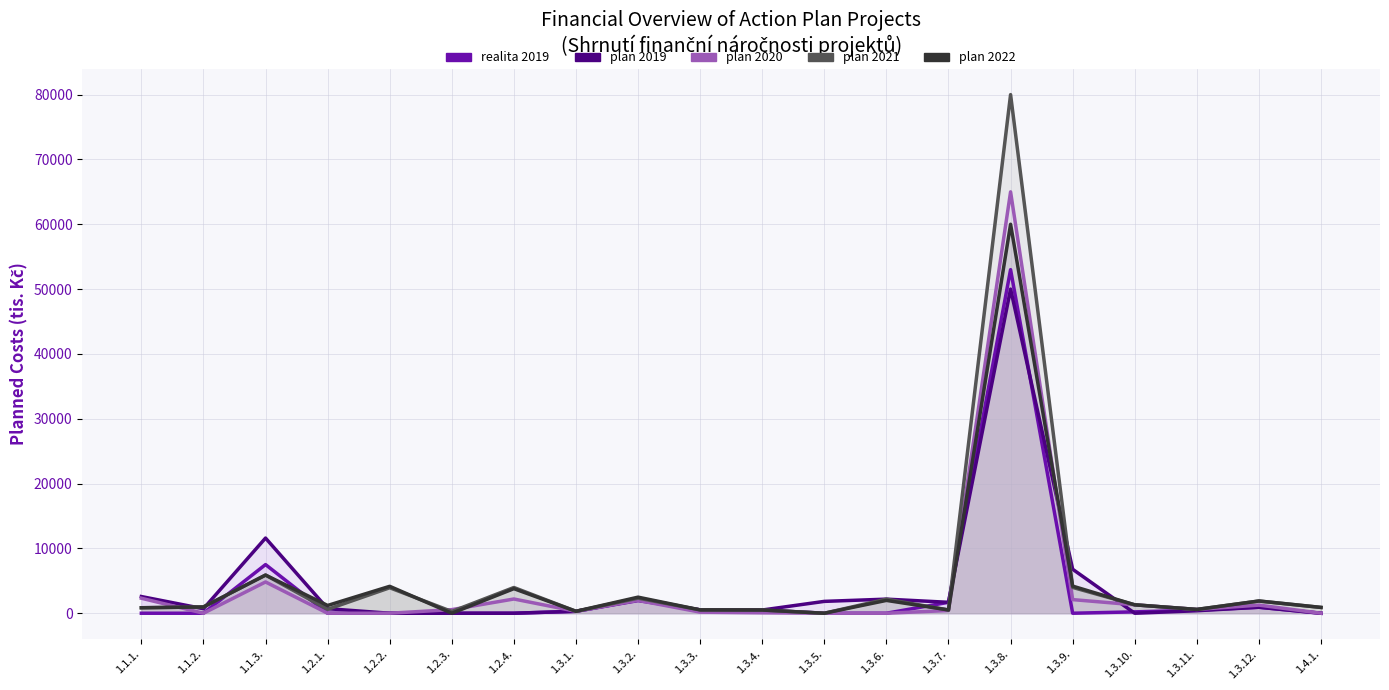

At which label does plan 2019 reach its minimum?

1.2.2.